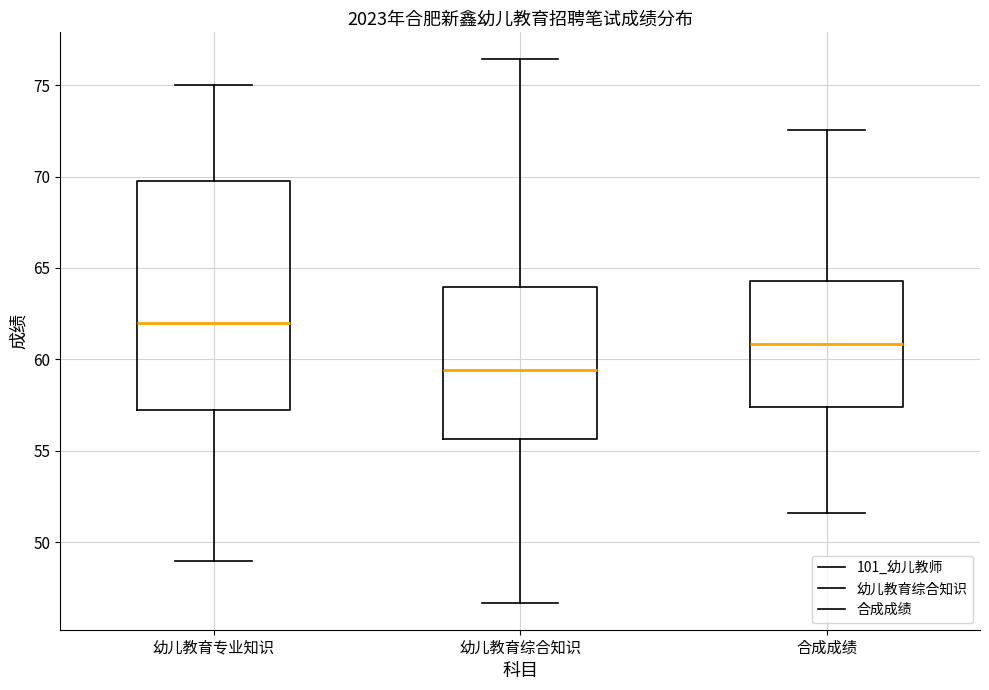

Reading left to right, transcribe this box plot: for each box, give where its median line is, the range the box spans, and where its two whiskers end, as read against the y-axis. The values are not printed on the chart, so give them approximately, as read against the axis.

幼儿教育专业知识: median 62.0, box 57.5 to 70.0, whiskers 49.0 to 75.0
幼儿教育综合知识: median 59.5, box 55.5 to 64.0, whiskers 46.5 to 76.5
合成成绩: median 61.0, box 57.5 to 64.5, whiskers 51.5 to 72.5